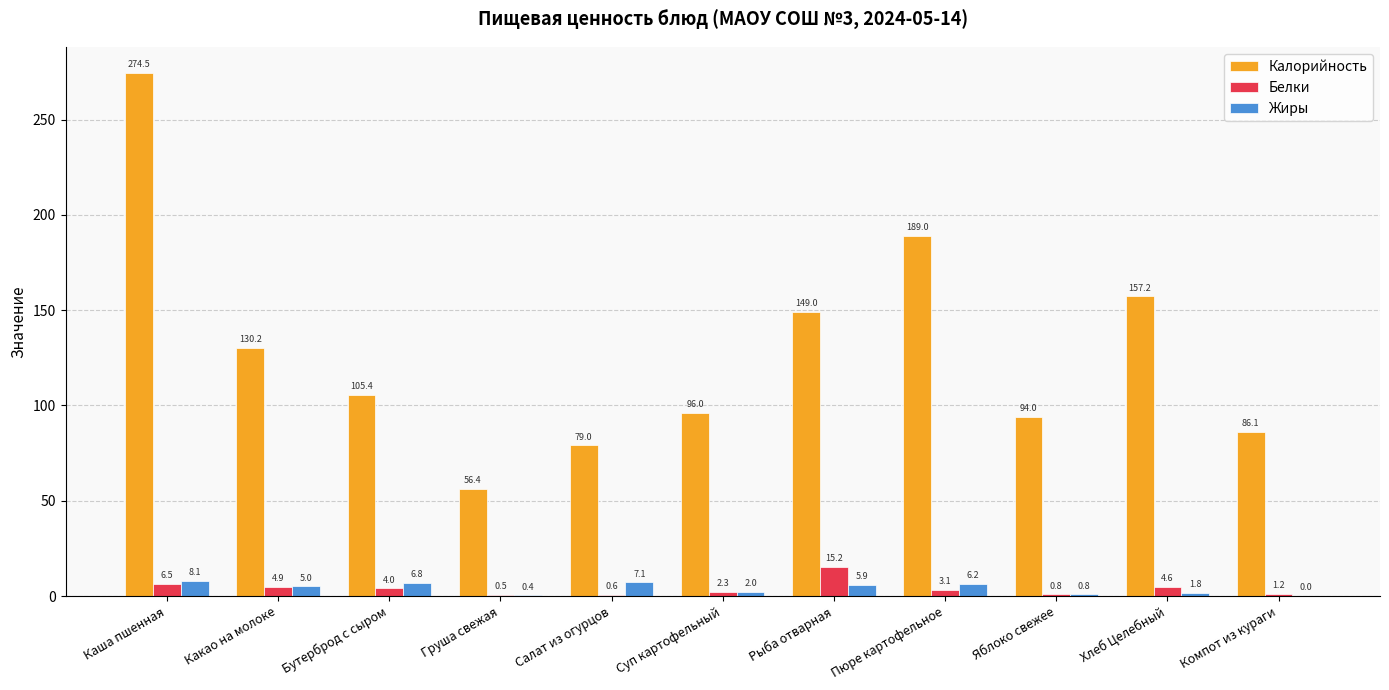

Which series changed the most between Бутерброд с сыром and Пюре картофельное?

Калорийность